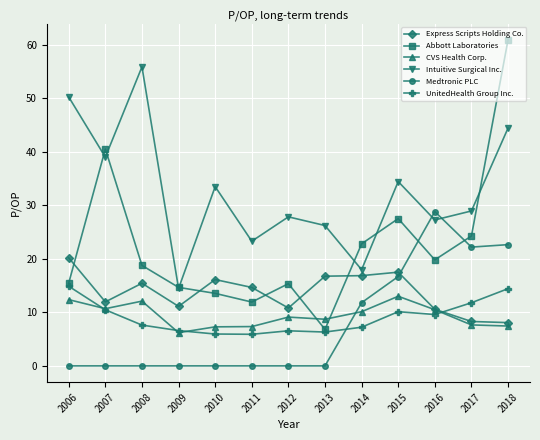

The UnitedHealth Group Inc. series shows 9.6 at 2016. True or false?

True